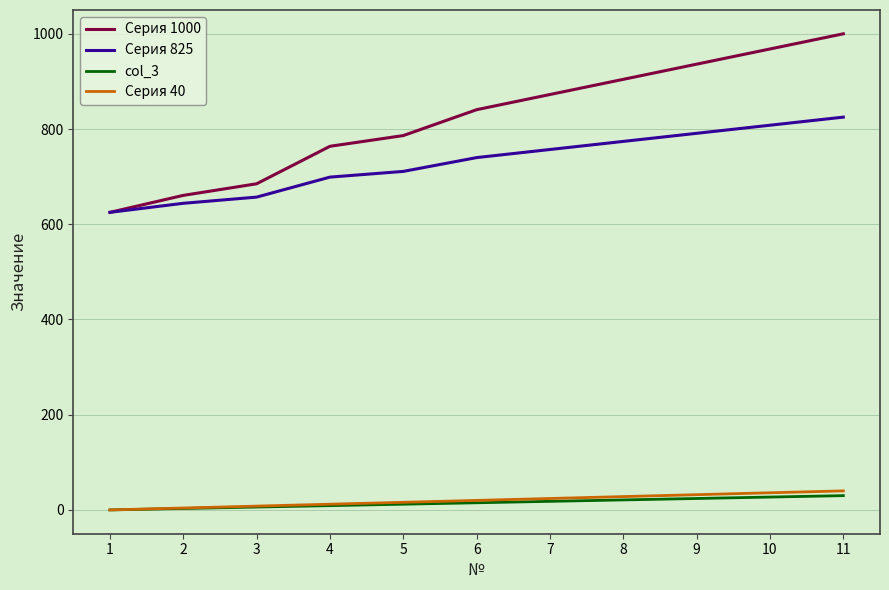

List the labels in order of Серия 1000 value, largest first.

11, 10, 9, 8, 7, 6, 5, 4, 3, 2, 1